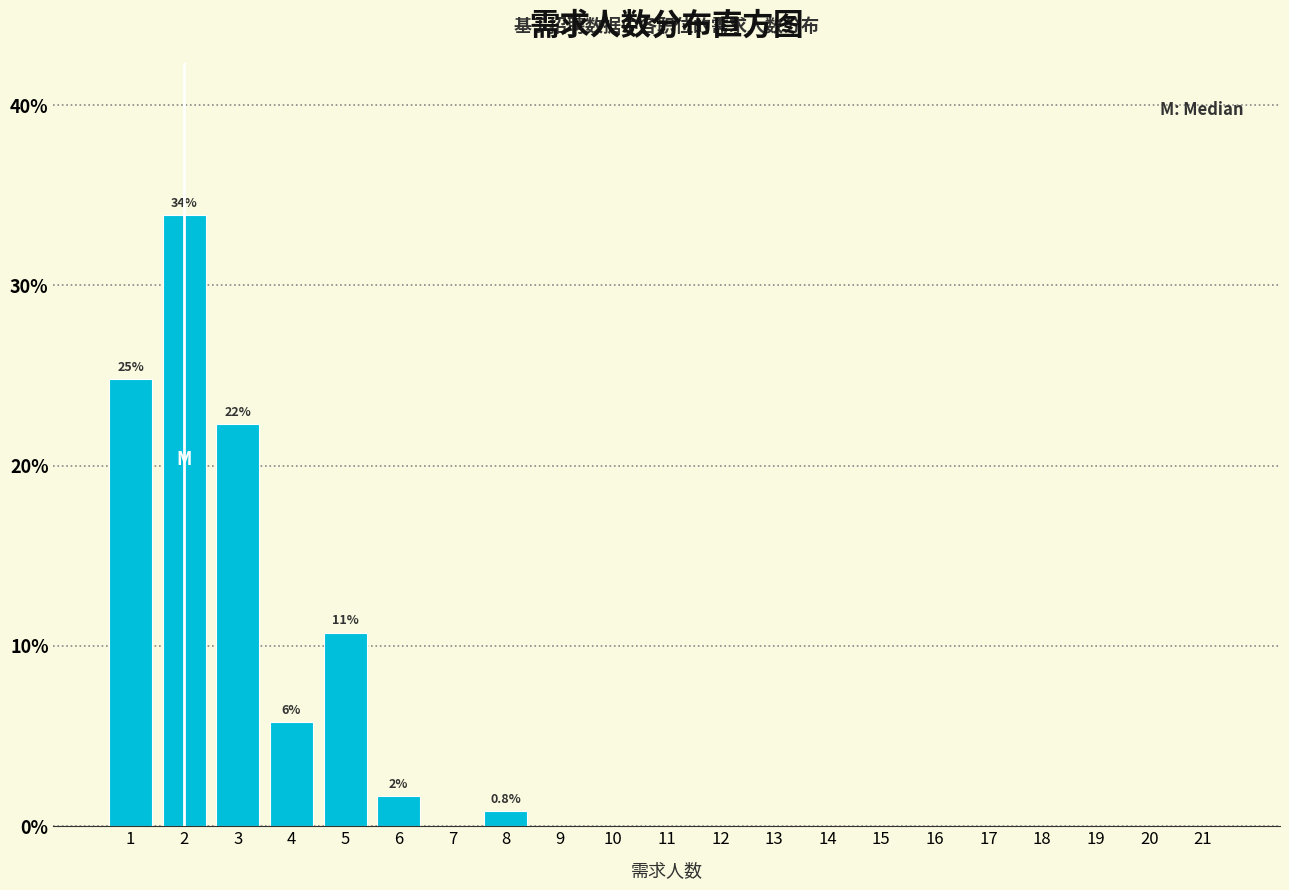

Over which range of the x-axis is the bar tallest?

1.5 to 2.5